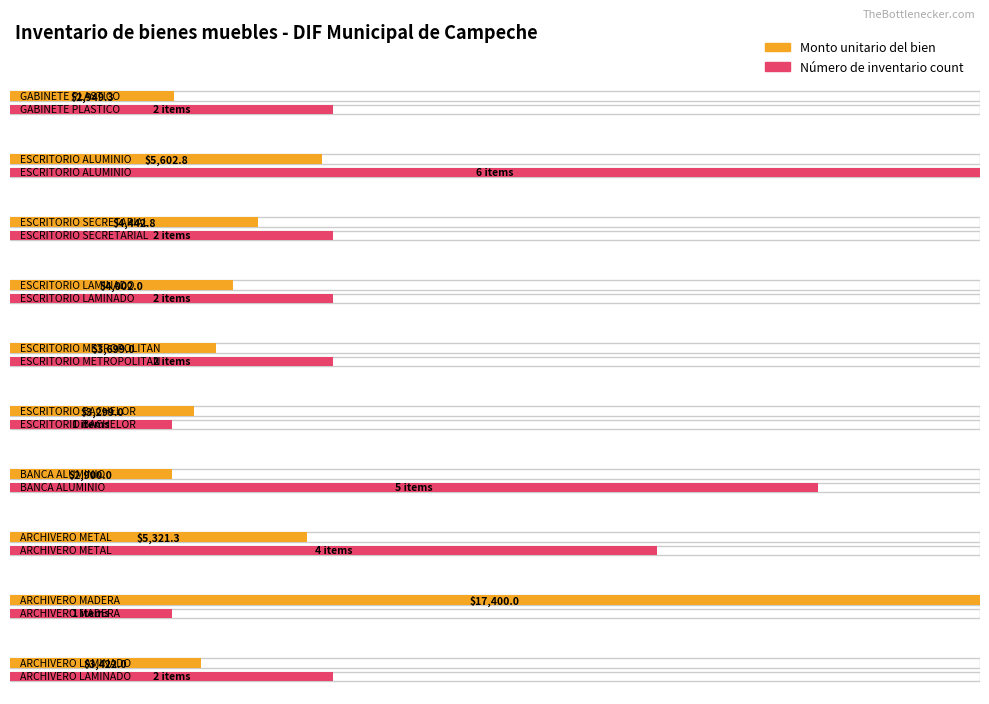

How many Número de inventario count values are between 2 and 4?

6